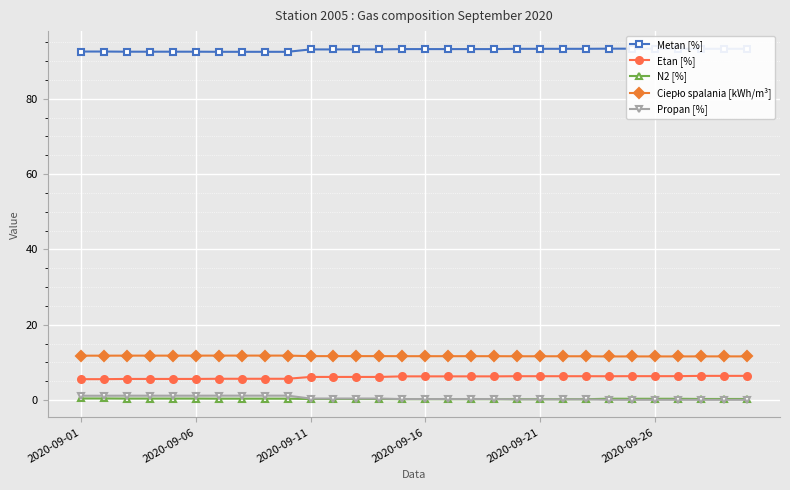

At how many categories does at least one series exceed 64?

30